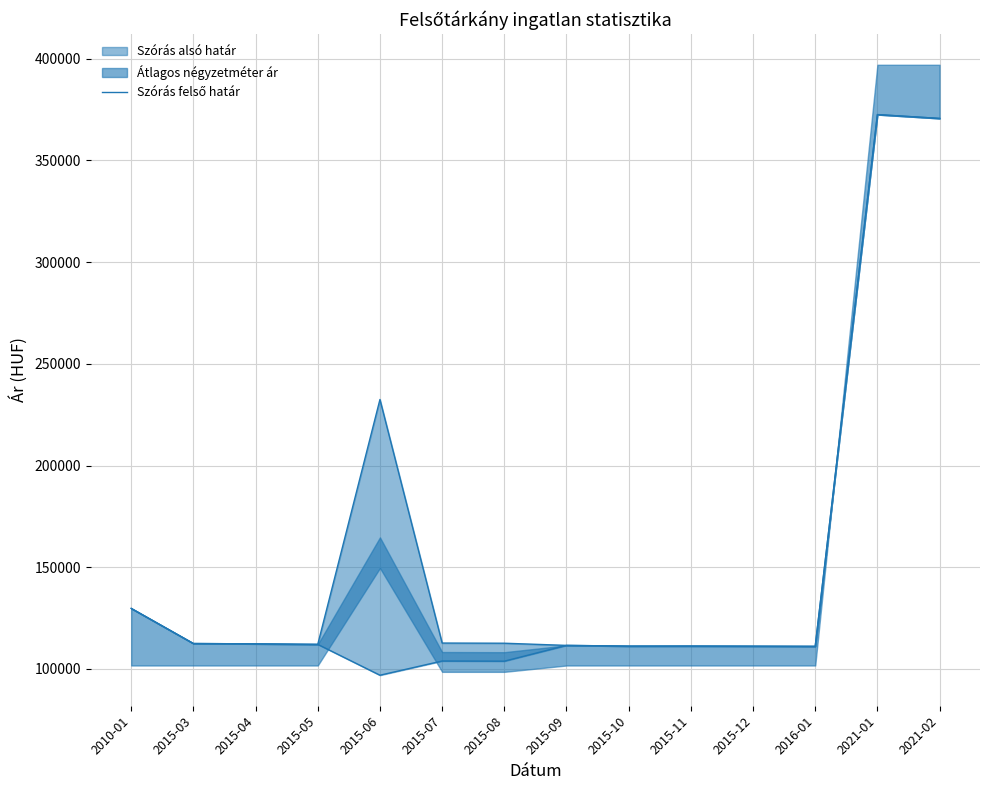

Rank the categories by value from highest to lowest.

2021-01, 2021-02, 2015-06, 2010-01, 2015-07, 2015-08, 2015-03, 2015-04, 2015-05, 2015-09, 2015-11, 2015-10, 2015-12, 2016-01